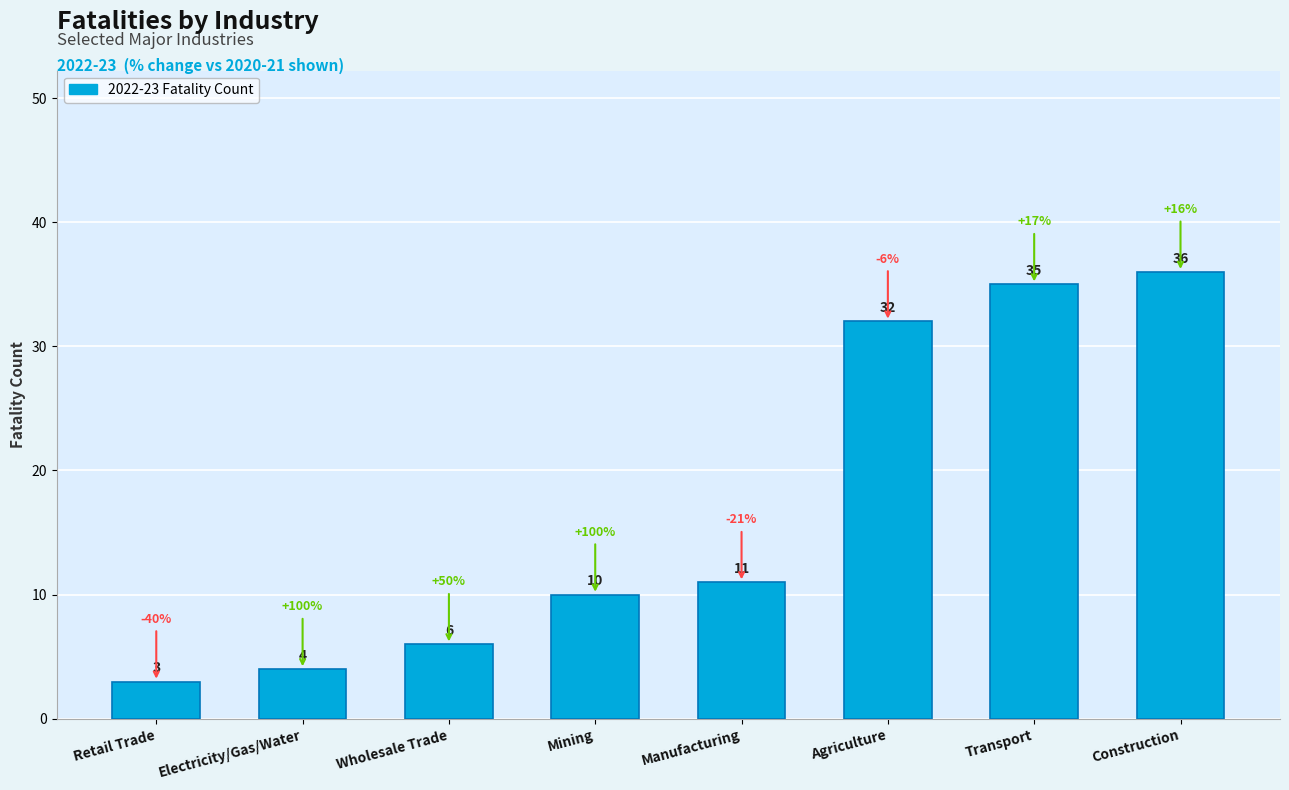

The chart shows a value of 10 at Mining. True or false?

True